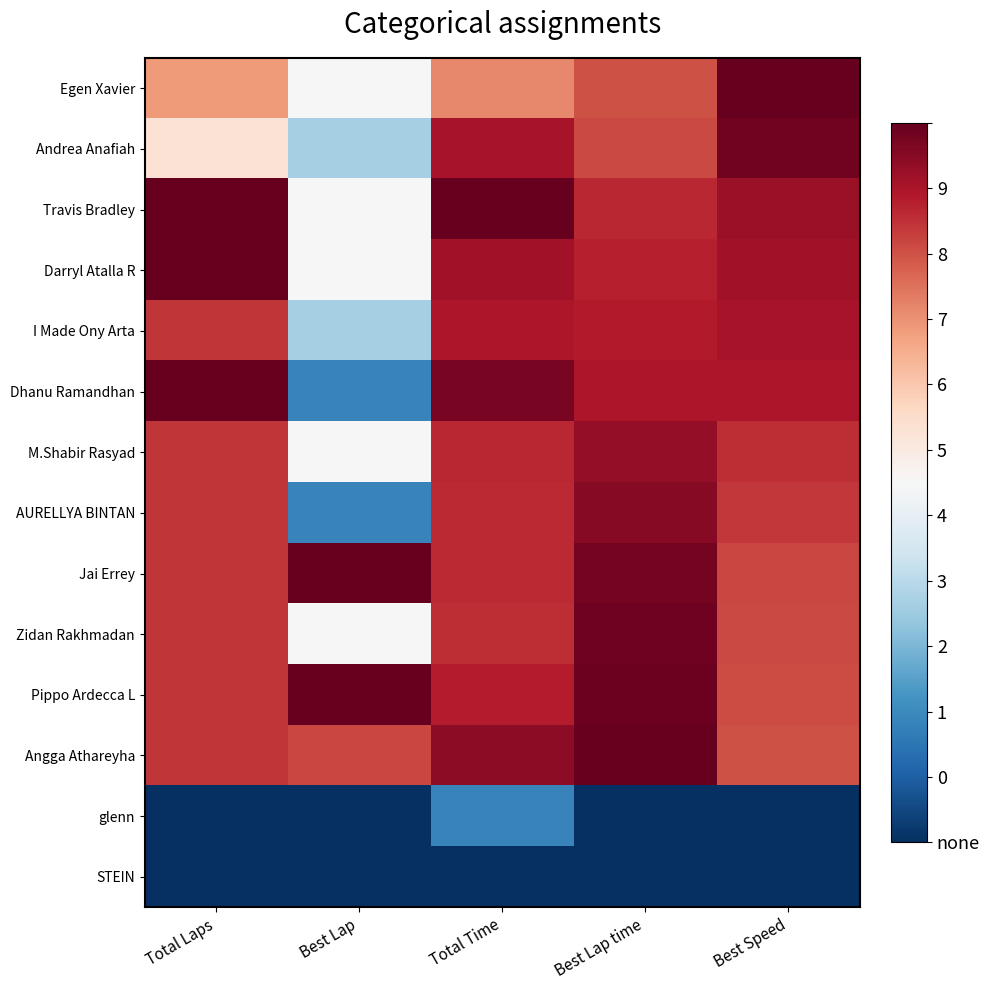

At how many categories does at least one series exceed 0?

5